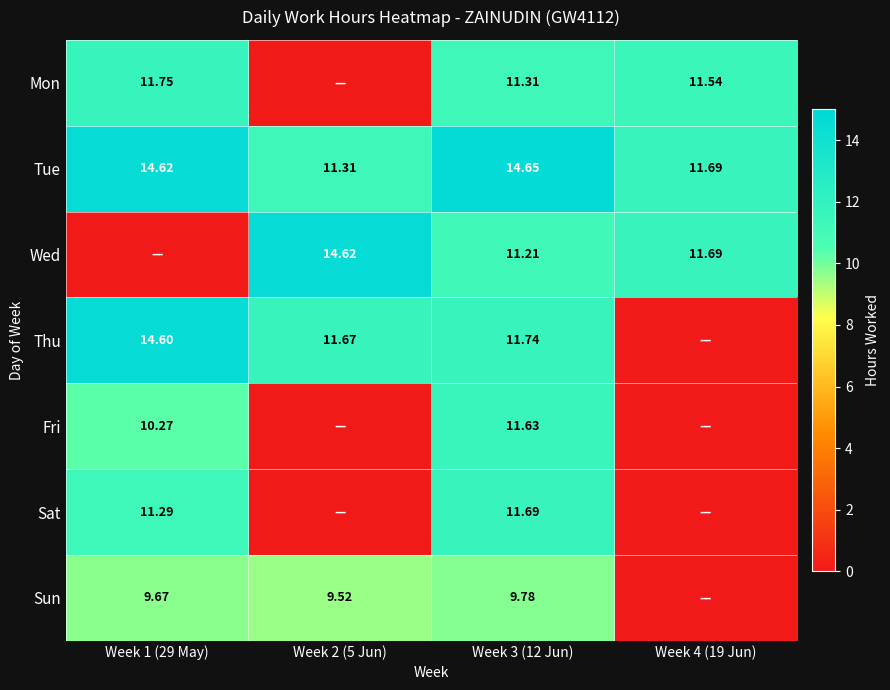

What is the spread (max minus min) of values at Week 2 (5 Jun)?

14.6